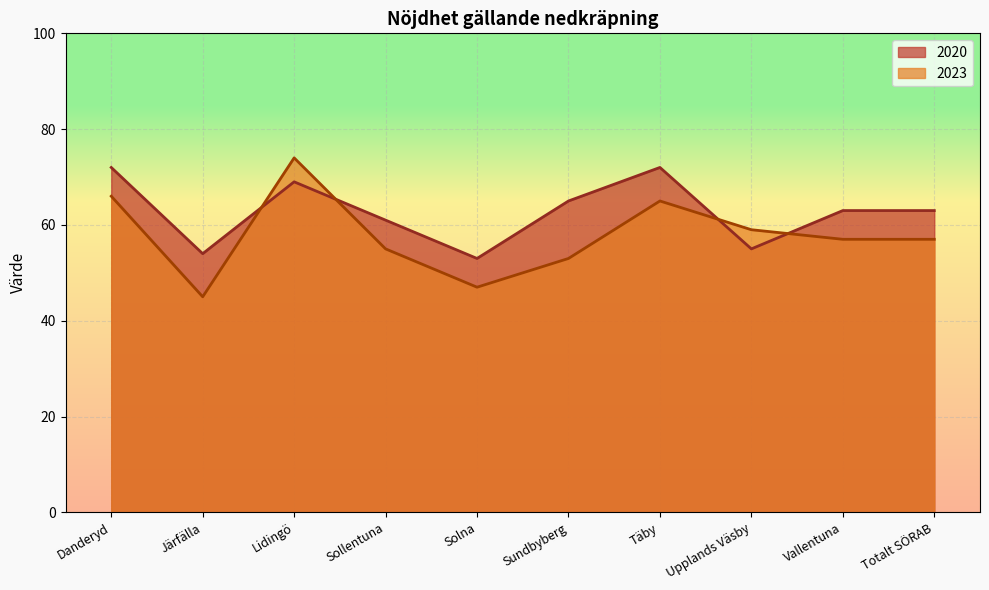

What is the label of the 5th point from the left?

Solna